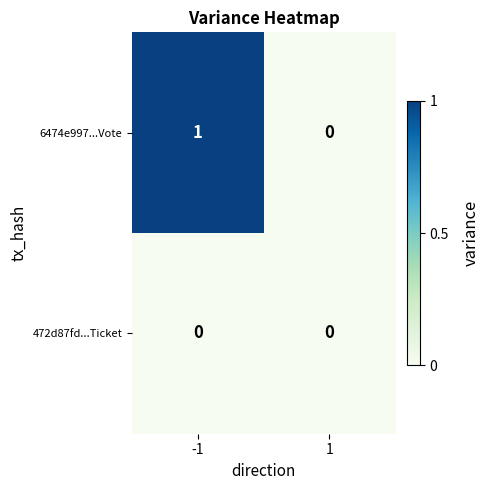

Is it true that 6474e997...Vote equals 0 at 1?

True